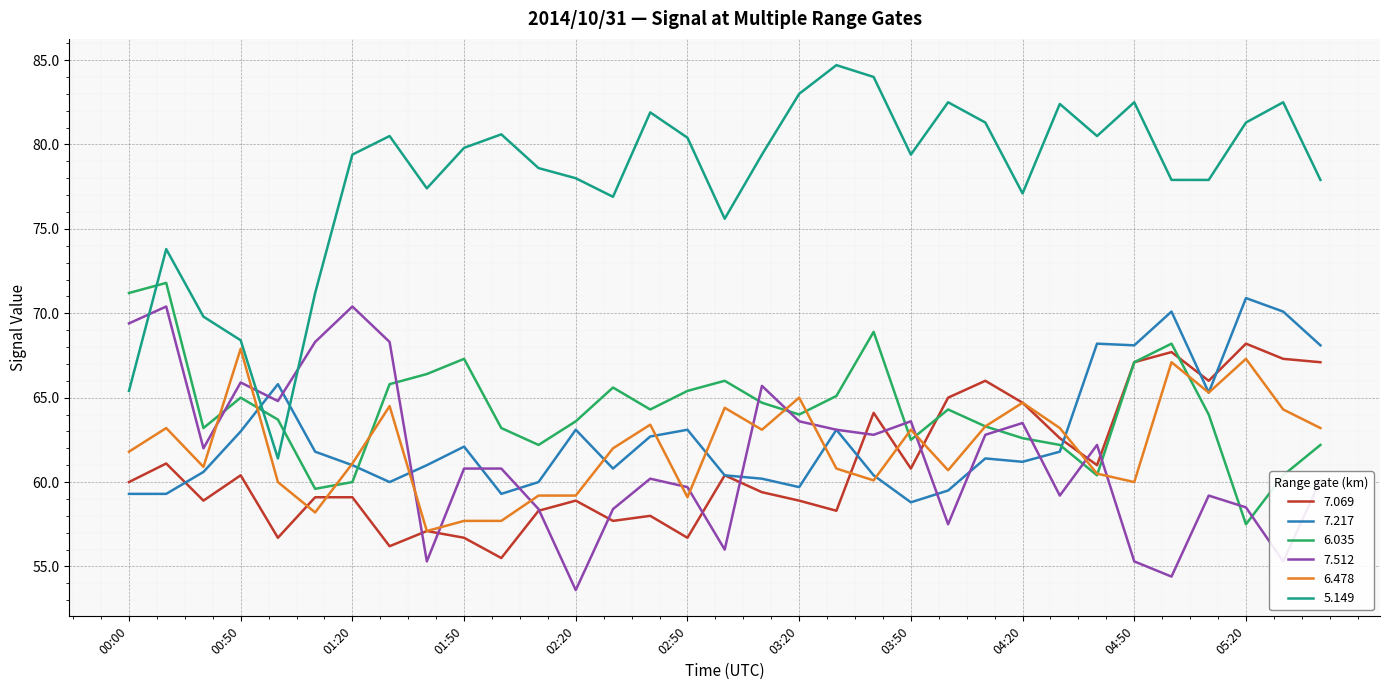

True or false: 6.035 and 7.512 cross at least once.

True